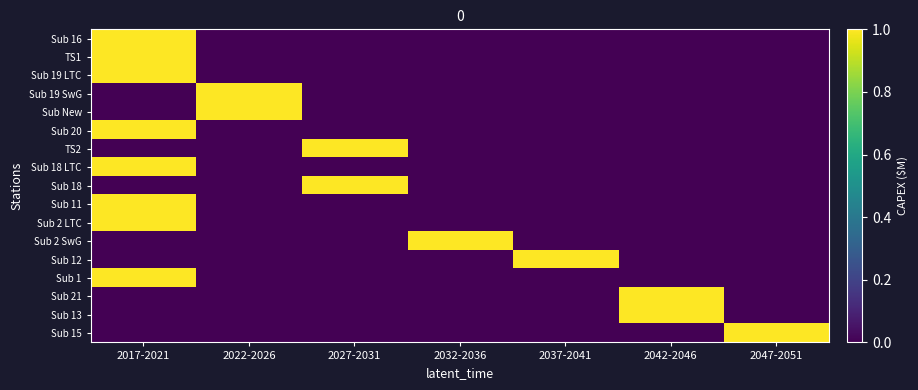

Reading right to left, what are all the values shown in this chart?

Sub 16: 2047-2051=0	2042-2046=0	2037-2041=0	2032-2036=0	2027-2031=0	2022-2026=0	2017-2021=1
TS1: 2047-2051=0	2042-2046=0	2037-2041=0	2032-2036=0	2027-2031=0	2022-2026=0	2017-2021=1
Sub 19 LTC: 2047-2051=0	2042-2046=0	2037-2041=0	2032-2036=0	2027-2031=0	2022-2026=0	2017-2021=1
Sub 19 SwG: 2047-2051=0	2042-2046=0	2037-2041=0	2032-2036=0	2027-2031=0	2022-2026=1	2017-2021=0
Sub New: 2047-2051=0	2042-2046=0	2037-2041=0	2032-2036=0	2027-2031=0	2022-2026=1	2017-2021=0
Sub 20: 2047-2051=0	2042-2046=0	2037-2041=0	2032-2036=0	2027-2031=0	2022-2026=0	2017-2021=1
TS2: 2047-2051=0	2042-2046=0	2037-2041=0	2032-2036=0	2027-2031=1	2022-2026=0	2017-2021=0
Sub 18 LTC: 2047-2051=0	2042-2046=0	2037-2041=0	2032-2036=0	2027-2031=0	2022-2026=0	2017-2021=1
Sub 18: 2047-2051=0	2042-2046=0	2037-2041=0	2032-2036=0	2027-2031=1	2022-2026=0	2017-2021=0
Sub 11: 2047-2051=0	2042-2046=0	2037-2041=0	2032-2036=0	2027-2031=0	2022-2026=0	2017-2021=1
Sub 2 LTC: 2047-2051=0	2042-2046=0	2037-2041=0	2032-2036=0	2027-2031=0	2022-2026=0	2017-2021=1
Sub 2 SwG: 2047-2051=0	2042-2046=0	2037-2041=0	2032-2036=1	2027-2031=0	2022-2026=0	2017-2021=0
Sub 12: 2047-2051=0	2042-2046=0	2037-2041=1	2032-2036=0	2027-2031=0	2022-2026=0	2017-2021=0
Sub 1: 2047-2051=0	2042-2046=0	2037-2041=0	2032-2036=0	2027-2031=0	2022-2026=0	2017-2021=1
Sub 21: 2047-2051=0	2042-2046=1	2037-2041=0	2032-2036=0	2027-2031=0	2022-2026=0	2017-2021=0
Sub 13: 2047-2051=0	2042-2046=1	2037-2041=0	2032-2036=0	2027-2031=0	2022-2026=0	2017-2021=0
Sub 15: 2047-2051=1	2042-2046=0	2037-2041=0	2032-2036=0	2027-2031=0	2022-2026=0	2017-2021=0